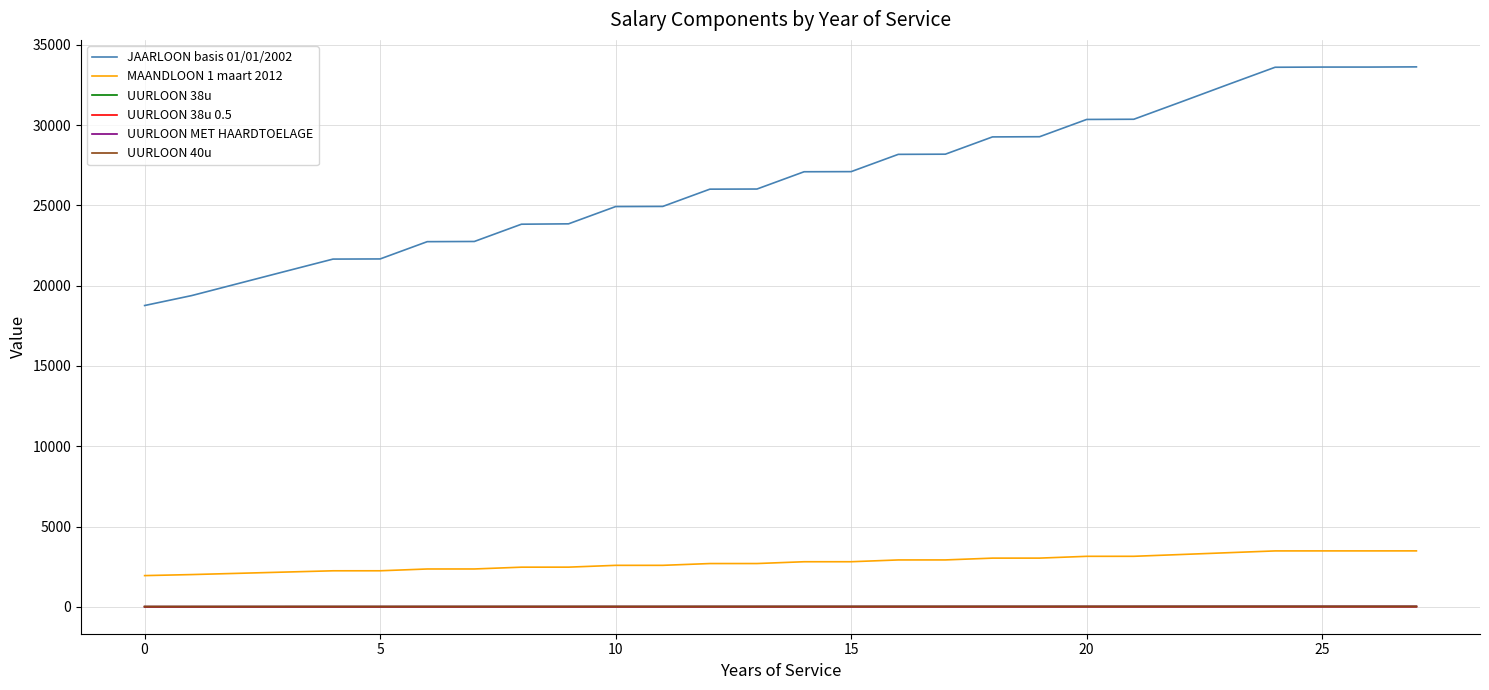

True or false: UURLOON 40u and JAARLOON basis 01/01/2002 cross at least once.

False